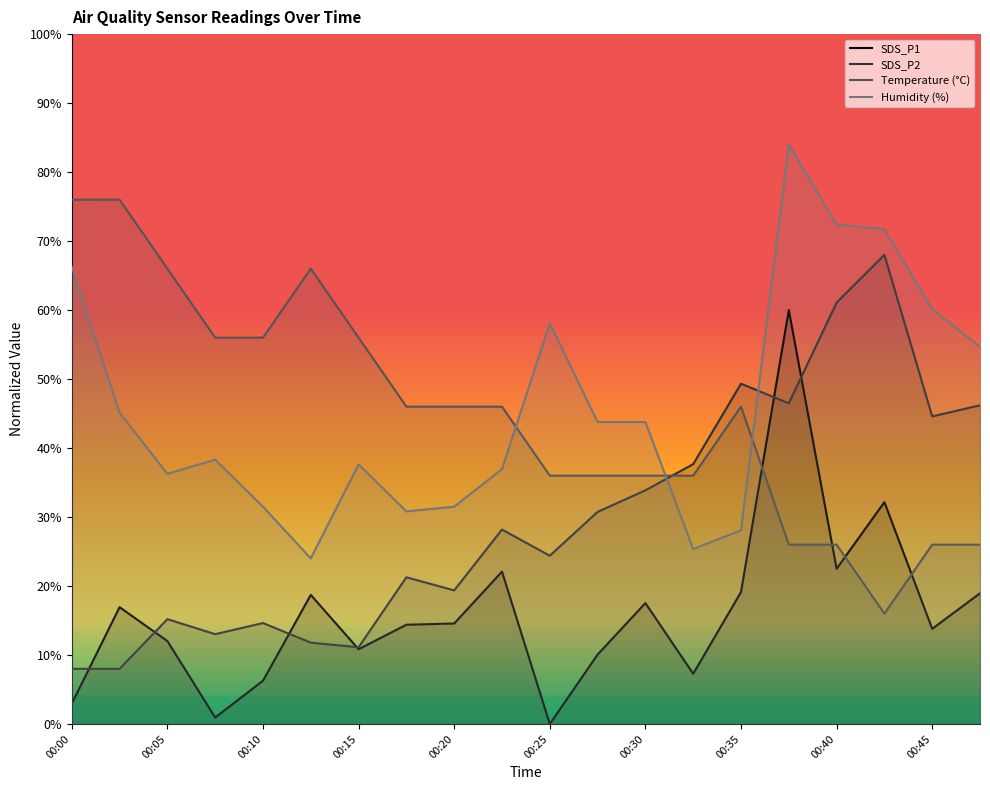

How many times do SDS_P1 and SDS_P2 cross each other?

6